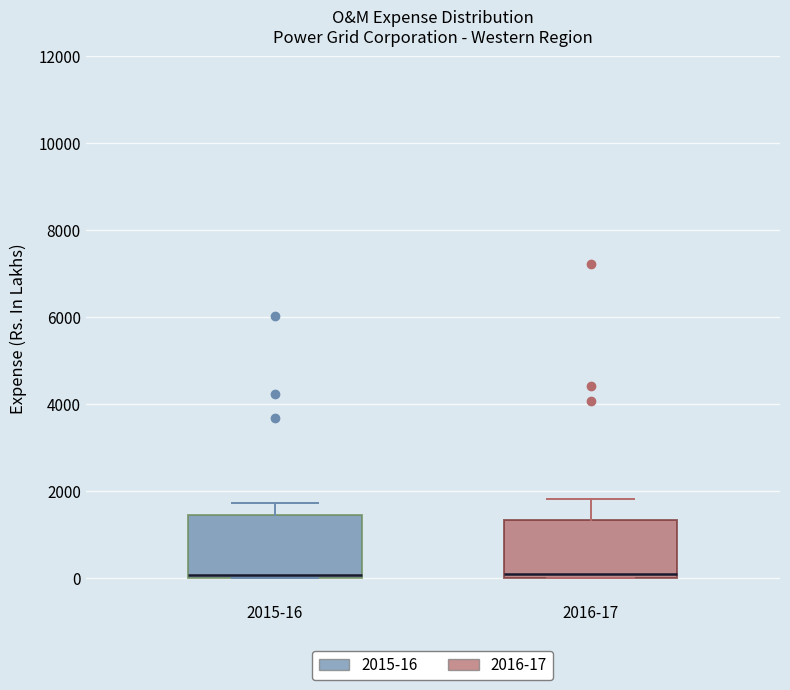

Where is the upper edge of the box for 2016-17 on the y-axis? The values are not printed on the chart, so give them approximately, as read against the axis.

1400